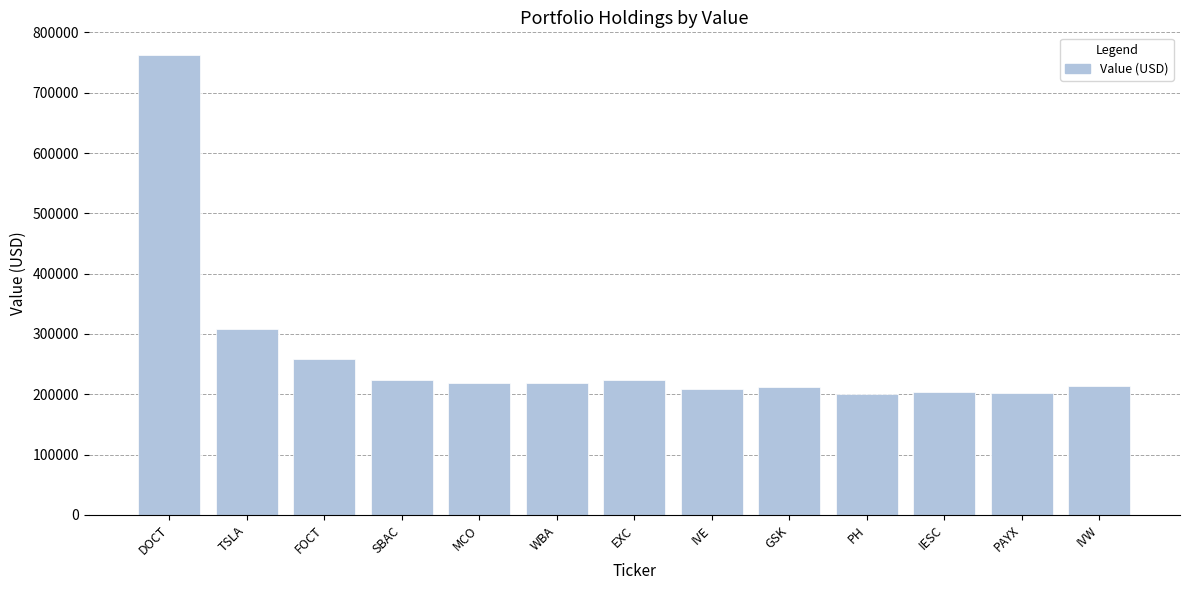

What is the average value?

265538